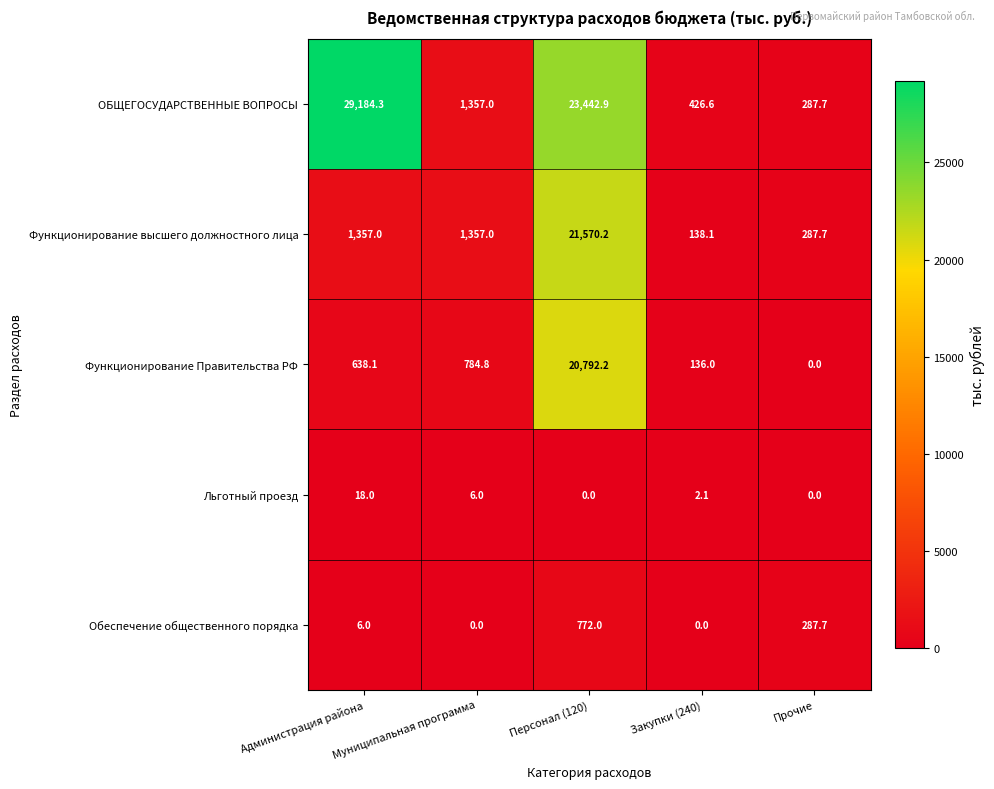

What is the sum of all Функционирование Правительства РФ values?

22351.1